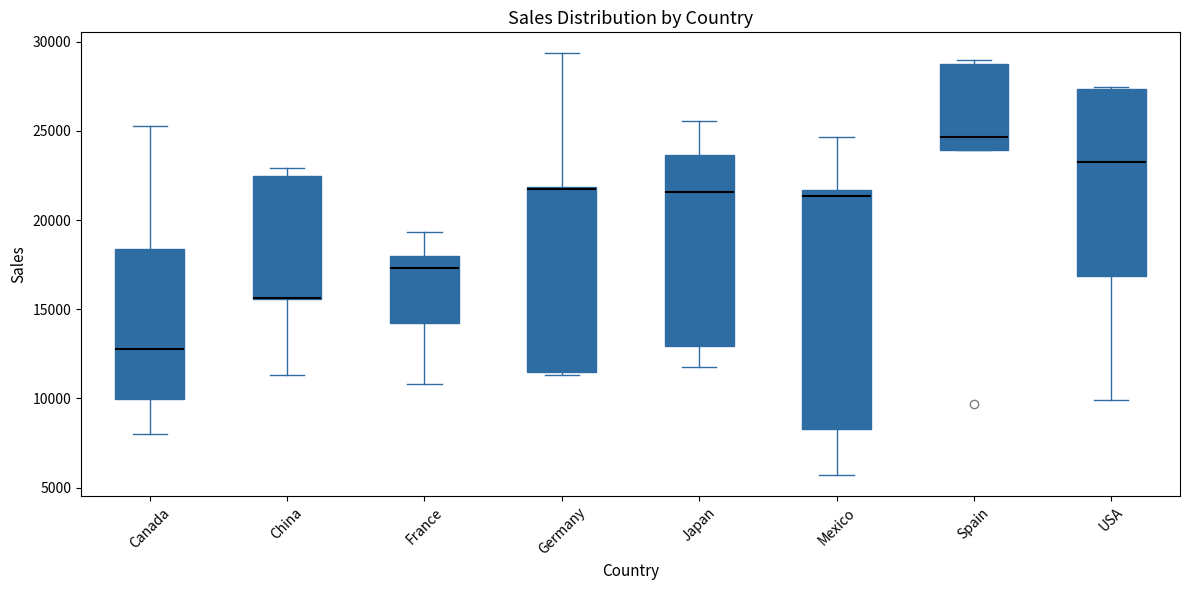

Comparing the boxes themselves (not the whiskers), which one is the tallest?

Mexico